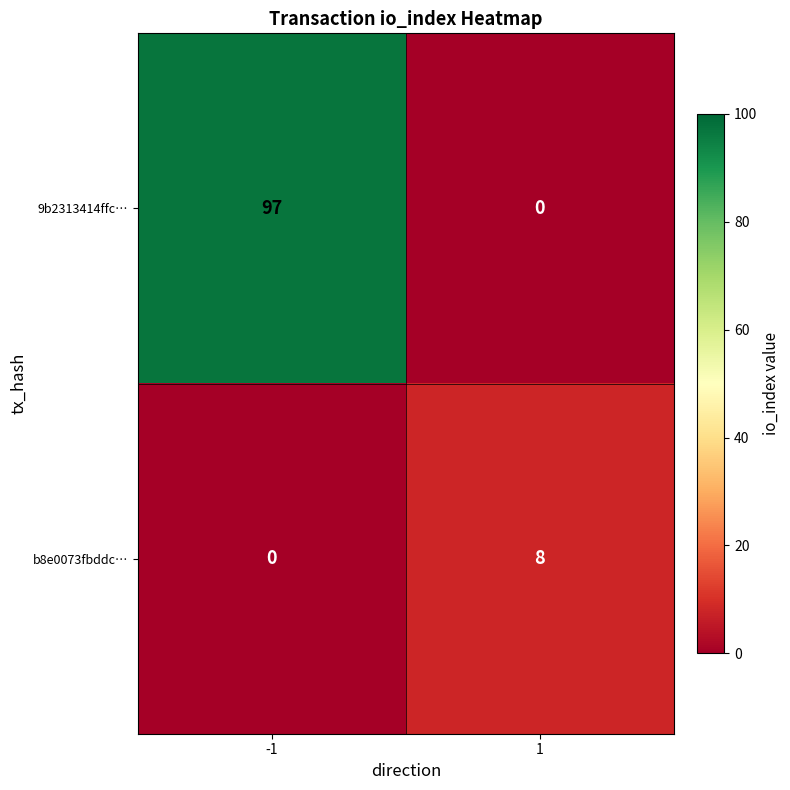

What is the greatest value displayed?

97